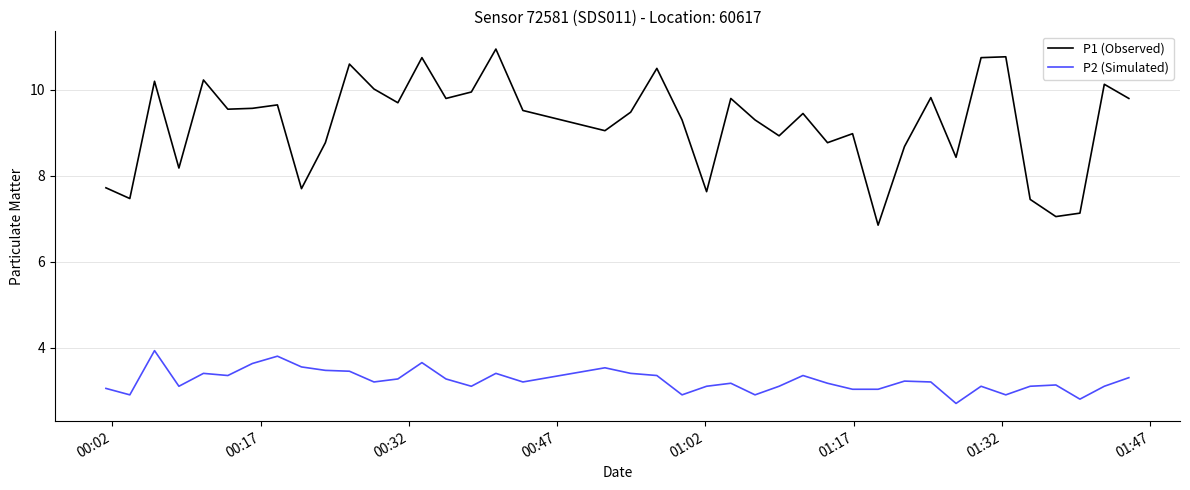

Which series has the largest total across all categories?

P1 (Observed)